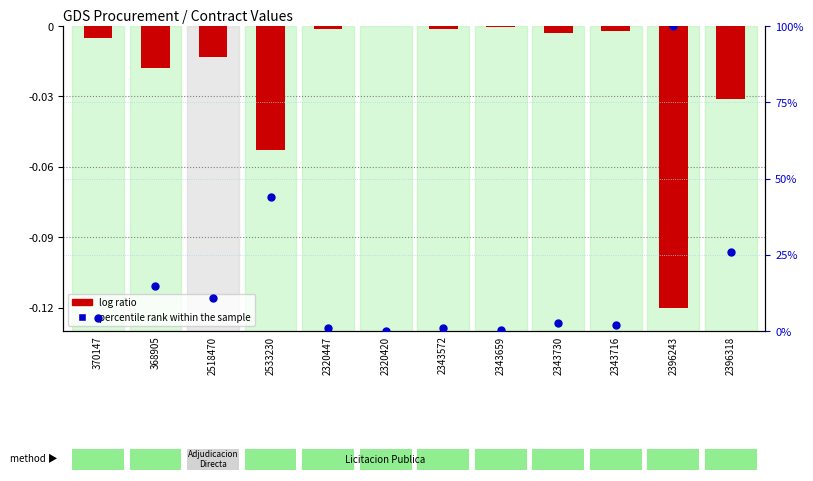

At how many categories does at least one series exceed 88?

1